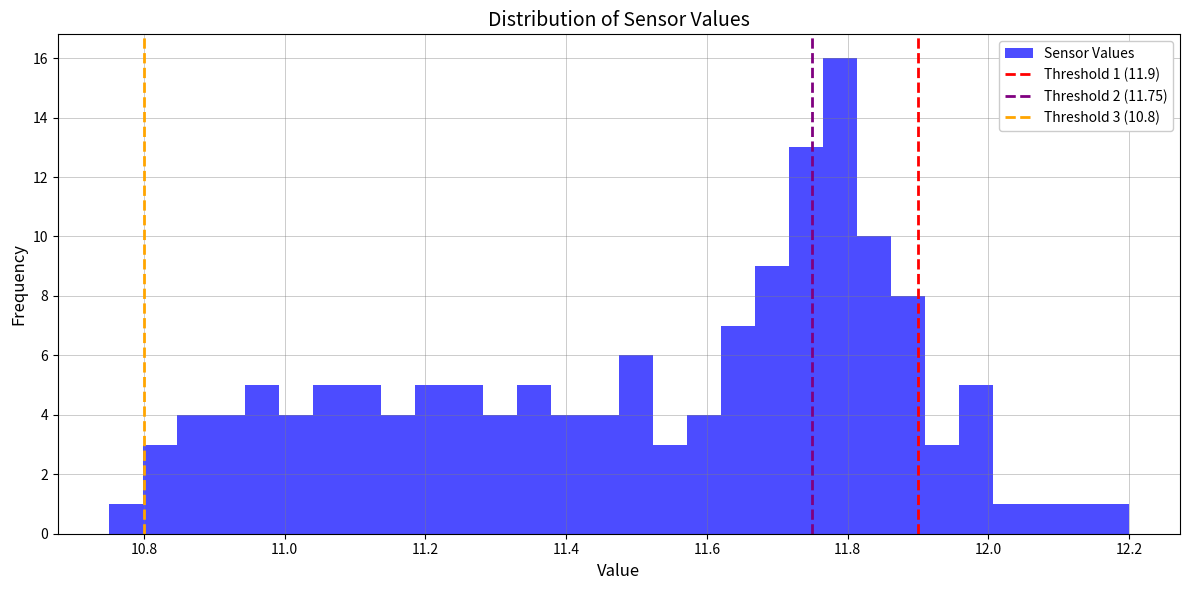

Around what value on the x-axis is the tallest bar? Give the approximate position of its centre, as read against the axis.

11.78